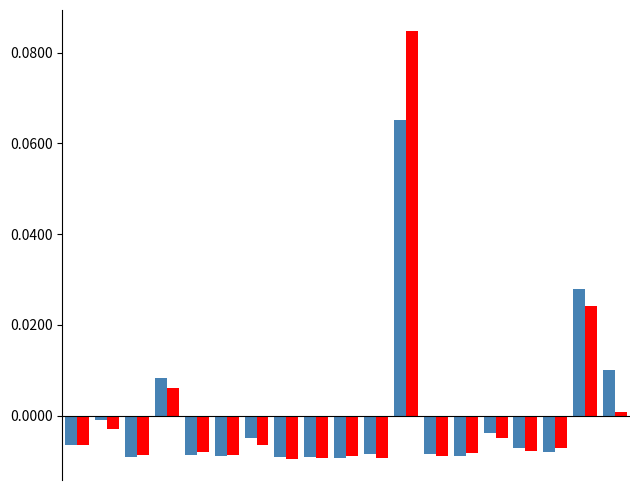

Does the chart contain stacked bars?

No